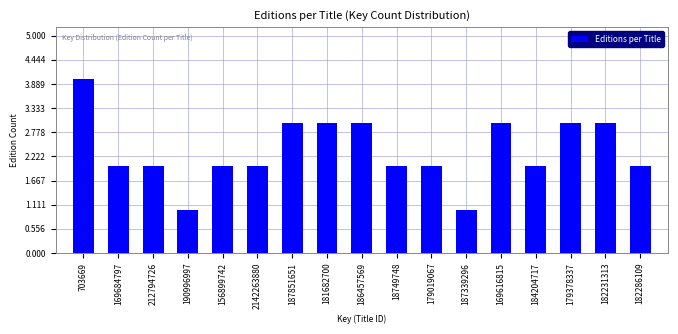

Reading left to right, transcribe all the data shown in this chart.

4	2	2	1	2	2	3	3	3	2	2	1	3	2	3	3	2